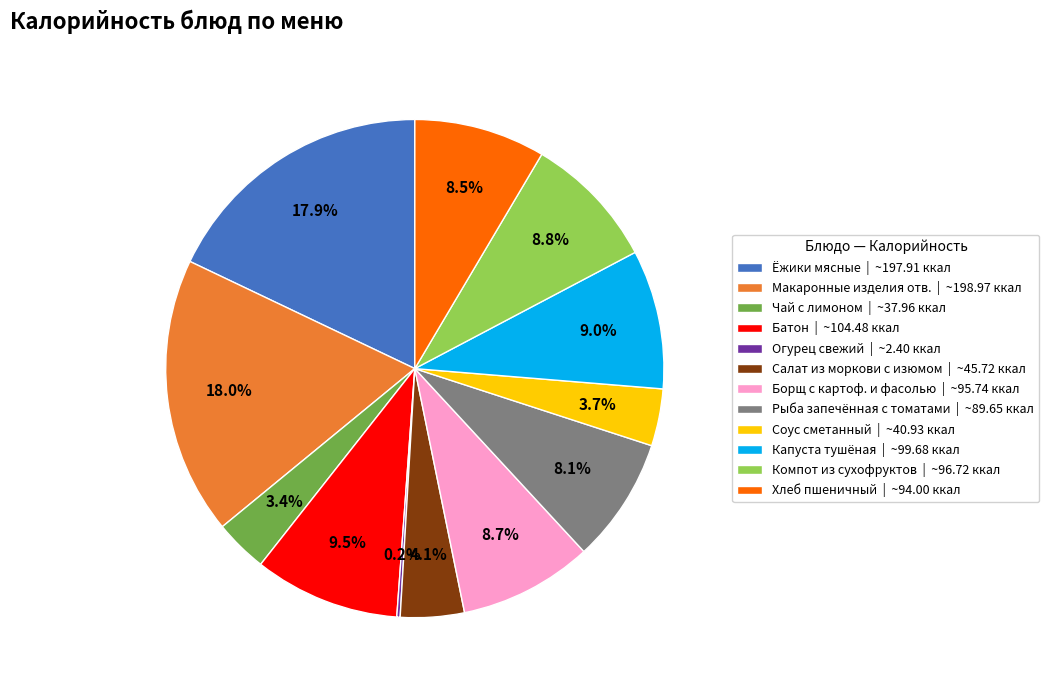

Is there a majority slice in this chart?

No